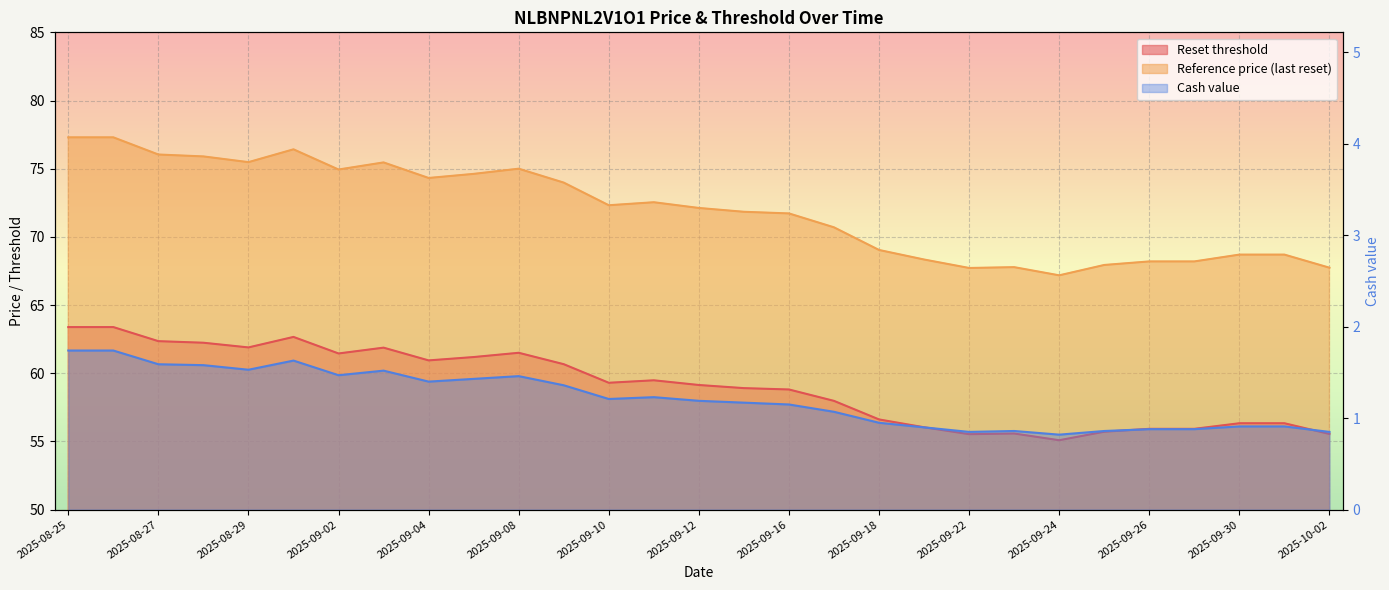

Is the value of Reset threshold at 2025-09-01 greater than the value of Reference price (last reset) at 2025-09-24?

No